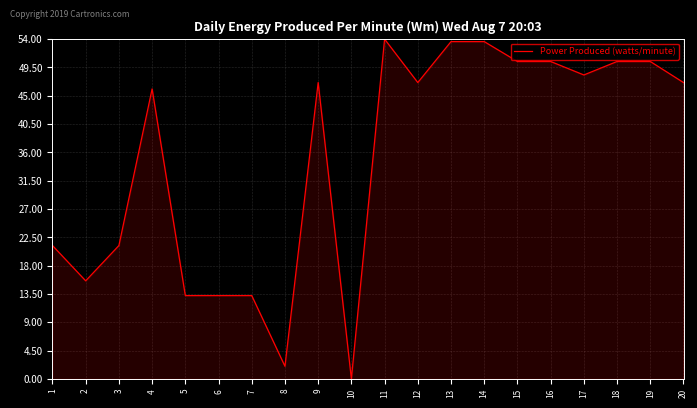

Reading left to right, what are all the values shown in this chart?

1=21.2	2=15.6	3=21.2	4=46.1	5=13.2	6=13.2	7=13.2	8=2.0	9=47.1	10=0.0	11=54.0	12=47.1	13=53.6	14=53.6	15=50.4	16=50.4	17=48.3	18=50.4	19=50.4	20=47.1